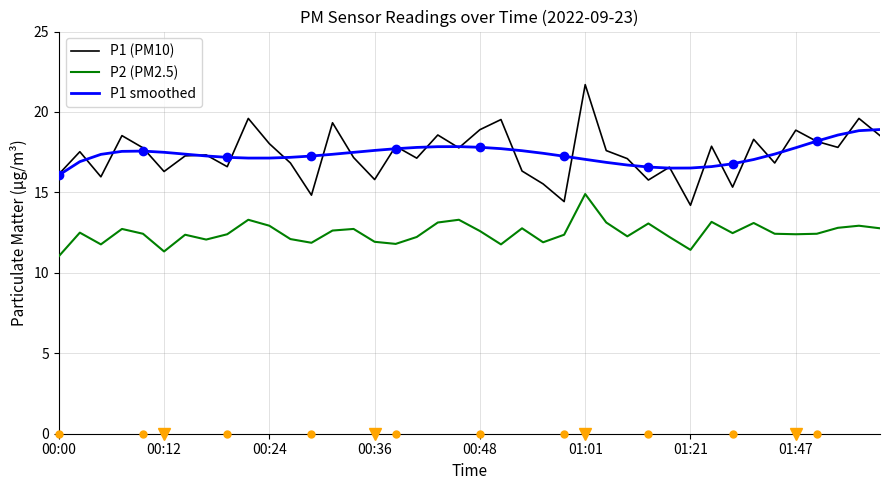

True or false: P2 (PM2.5) and P1 (PM10) cross at least once.

False